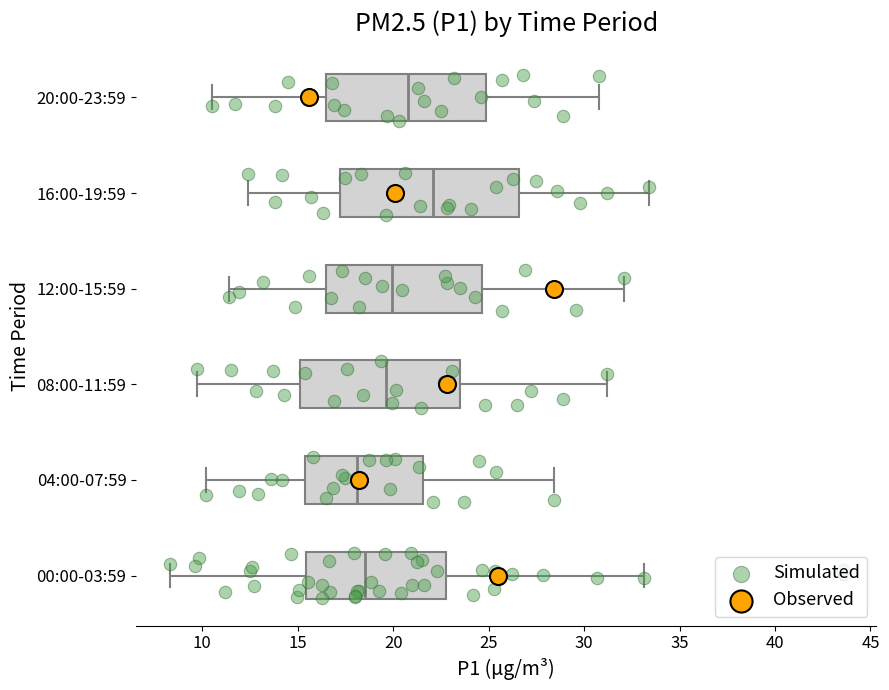

Reading bottom to top, read every box against the x-axis: the position of its median line, the range the box covers, and the ends of its whiskers. The values are not printed on the chart, so give them approximately, as read against the axis.

00:00-03:59: median 18.5, box 15.5 to 23.0, whiskers 8.5 to 33.0
04:00-07:59: median 18.0, box 15.5 to 21.5, whiskers 10.0 to 28.5
08:00-11:59: median 19.5, box 15.0 to 23.5, whiskers 10.0 to 31.0
12:00-15:59: median 20.0, box 16.5 to 24.5, whiskers 11.5 to 32.0
16:00-19:59: median 22.0, box 17.0 to 26.5, whiskers 12.5 to 33.5
20:00-23:59: median 21.0, box 16.5 to 25.0, whiskers 10.5 to 31.0